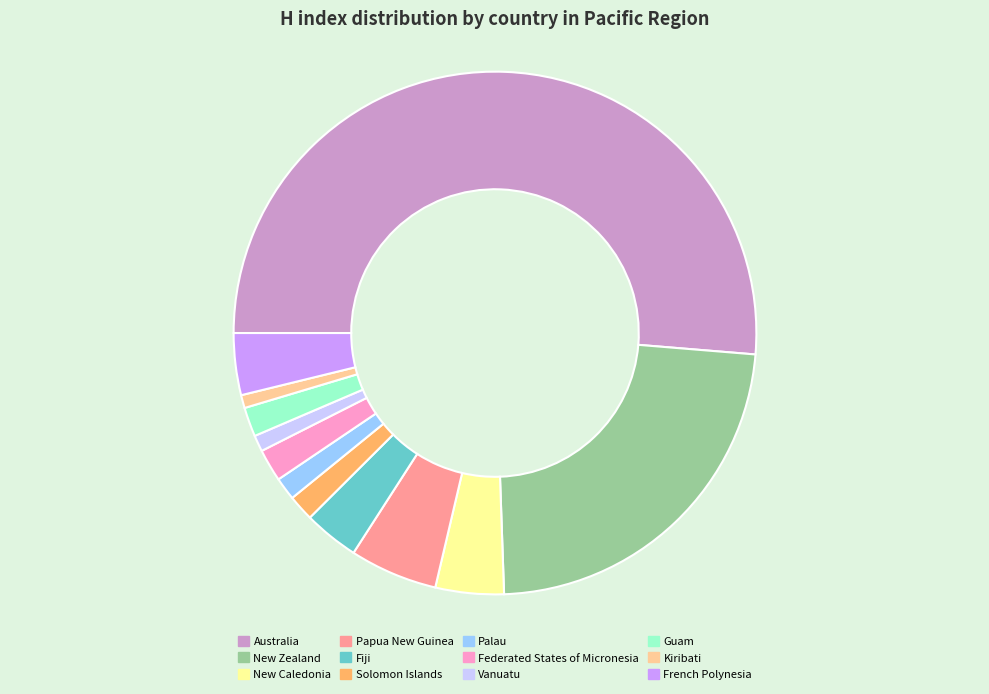

Which category accounts for the majority?

Australia